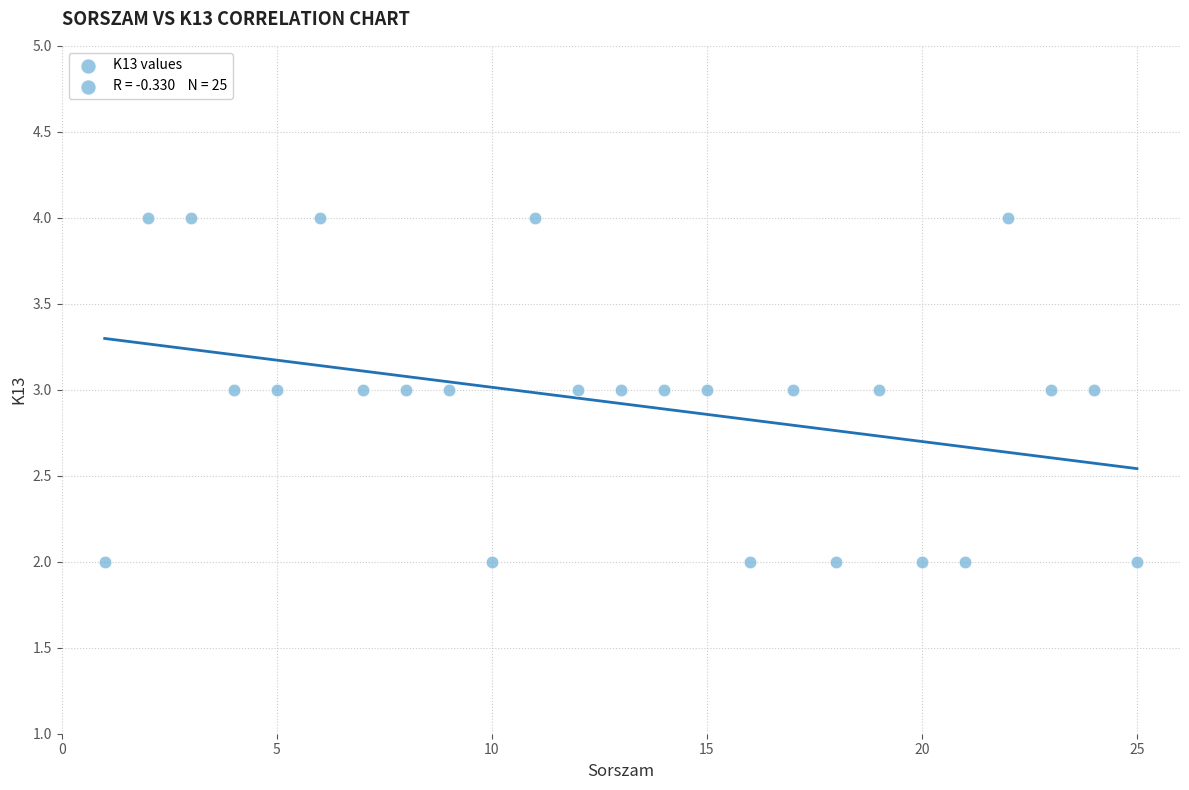

List the coordinates of all points as (Y, X) pairs, reading left to right.

(2, 1)  (4, 2)  (4, 3)  (3, 4)  (3, 5)  (4, 6)  (3, 7)  (3, 8)  (3, 9)  (2, 10)  (4, 11)  (3, 12)  (3, 13)  (3, 14)  (3, 15)  (2, 16)  (3, 17)  (2, 18)  (3, 19)  (2, 20)  (2, 21)  (4, 22)  (3, 23)  (3, 24)  (2, 25)